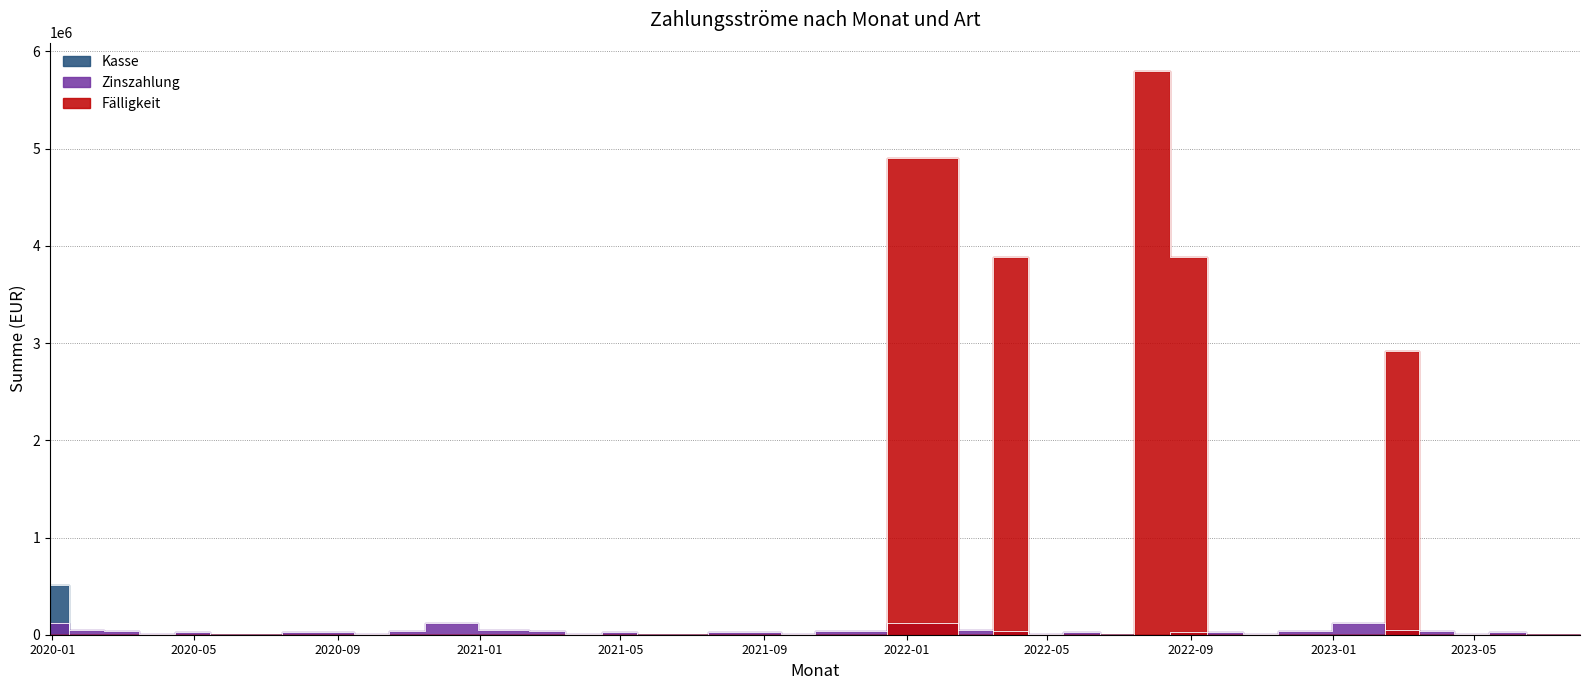

Is this an area chart (filled region under the line)?

No